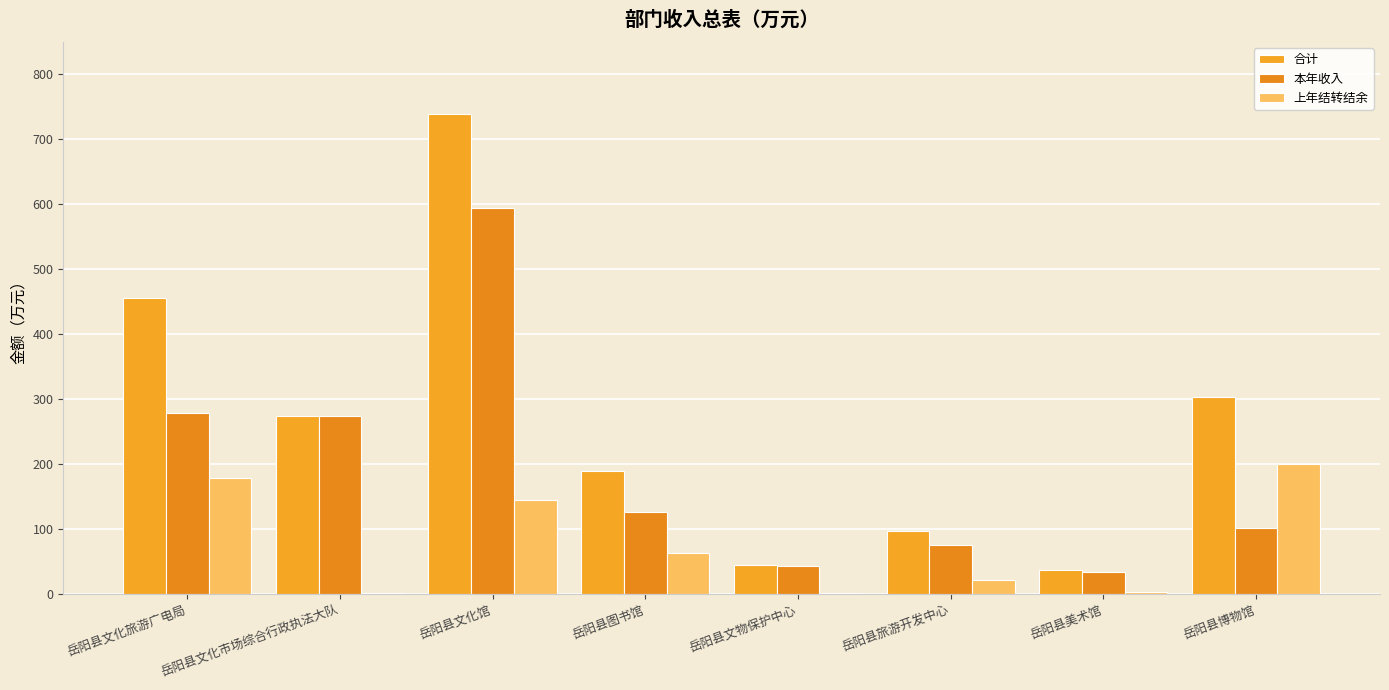

At which label does 合计 reach its peak?

岳阳县文化馆